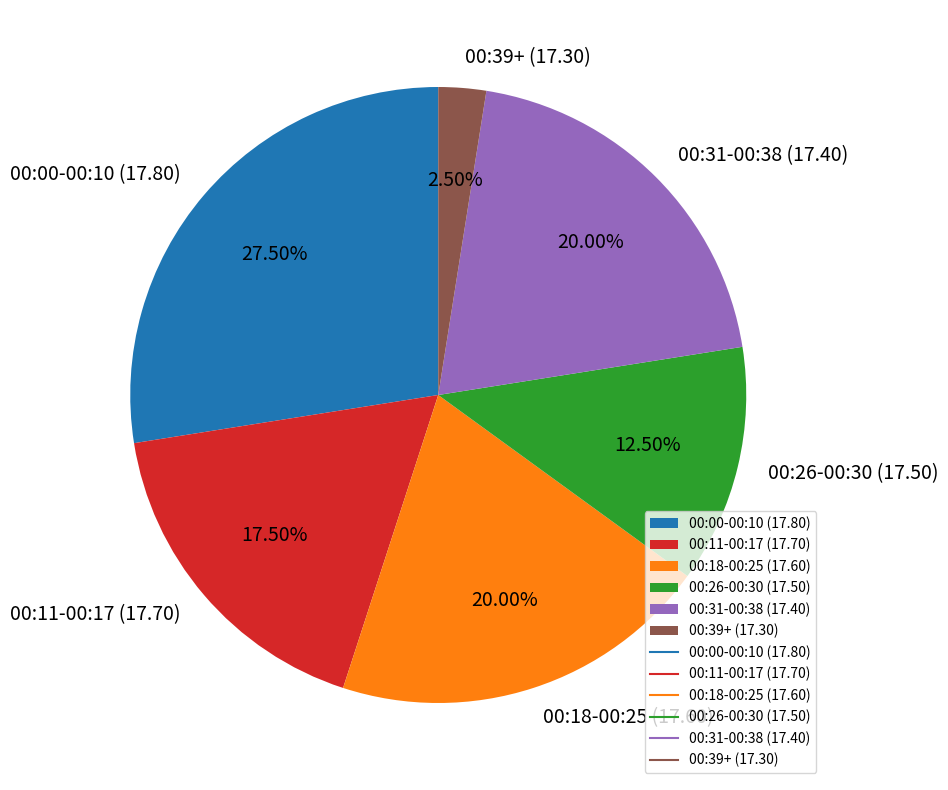

Approximately how many times larger is the value at 00:18-00:25 (17.60) compared to 00:00-00:10 (17.80)?

0.7